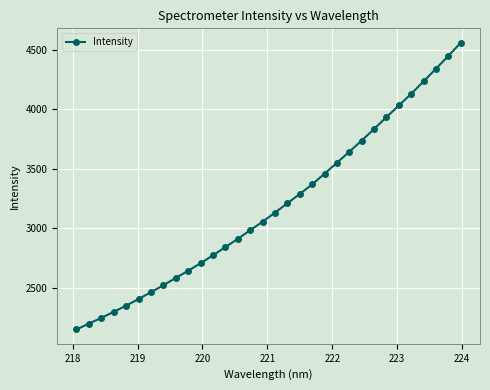

What is the smallest value displayed?

2147.2